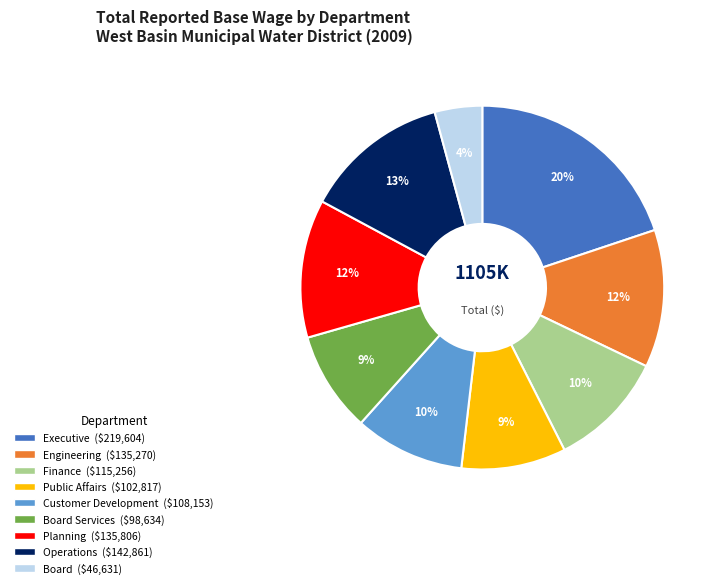

To the nearest percent, what is the average slice percentage?

11%